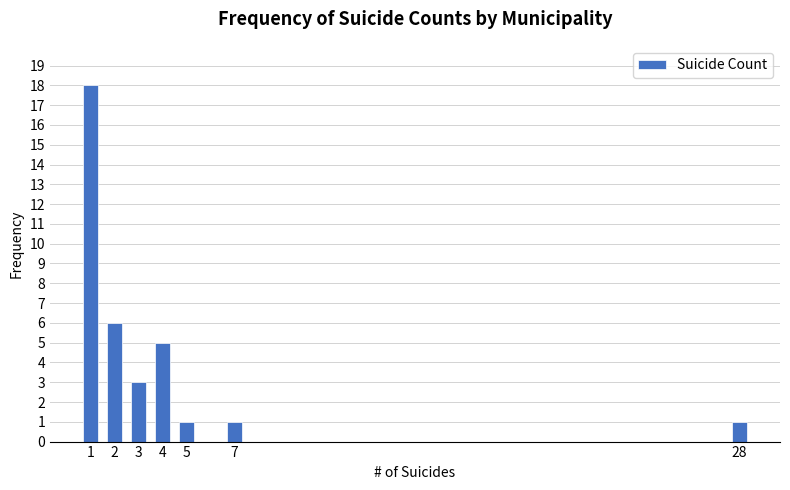

Reading right to left, what are all the values shown in this chart?

28=1	7=1	5=1	4=5	3=3	2=6	1=18